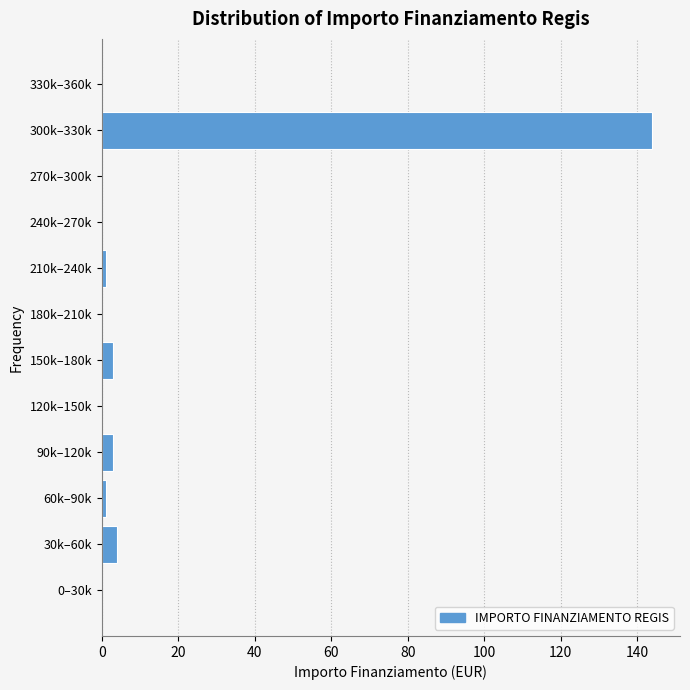

Reading top to bottom, transcribe all the data shown in this chart.

330k–360k=0	300k–330k=144	270k–300k=0	240k–270k=0	210k–240k=1	180k–210k=0	150k–180k=3	120k–150k=0	90k–120k=3	60k–90k=1	30k–60k=4	0–30k=0